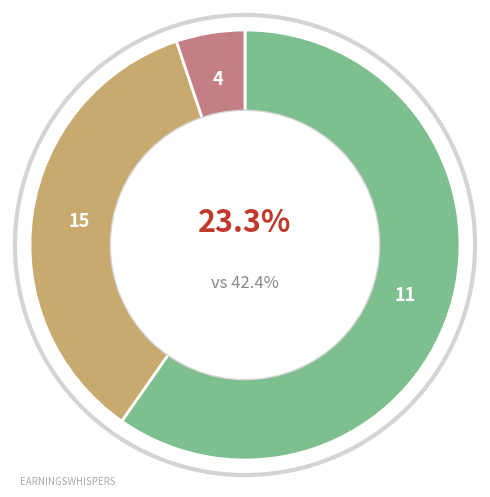

Is there a majority slice in this chart?

Yes